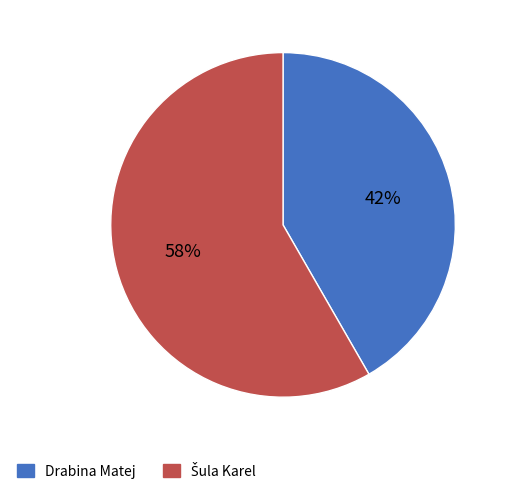

How many slices are in this pie chart?

2